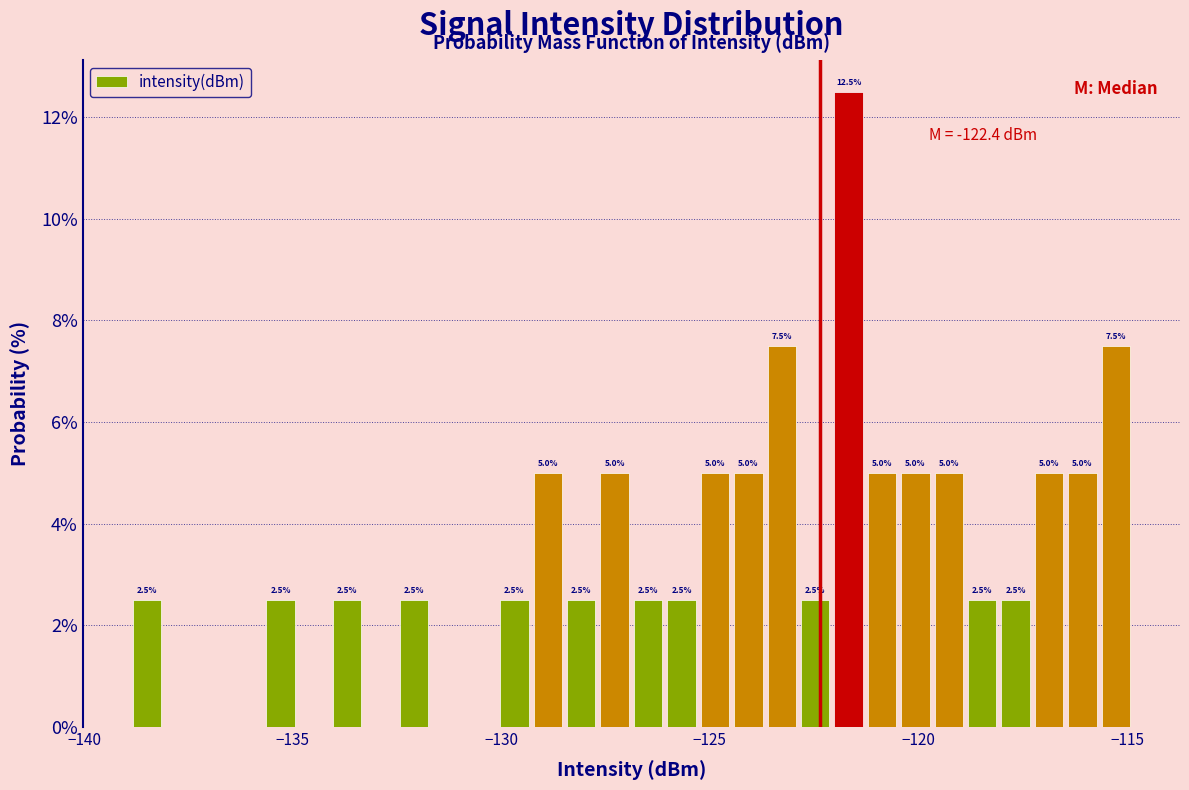

Around what value on the x-axis is the tallest bar? Give the approximate position of its centre, as read against the axis.

-121.5